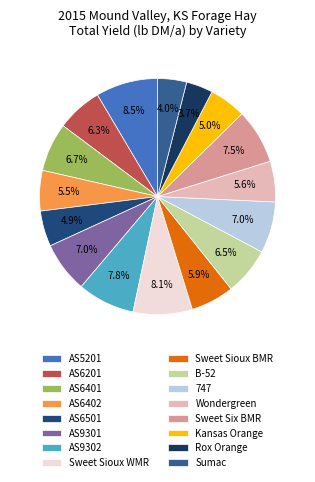

To the nearest percent, what portion does AS6201 represent?

6%